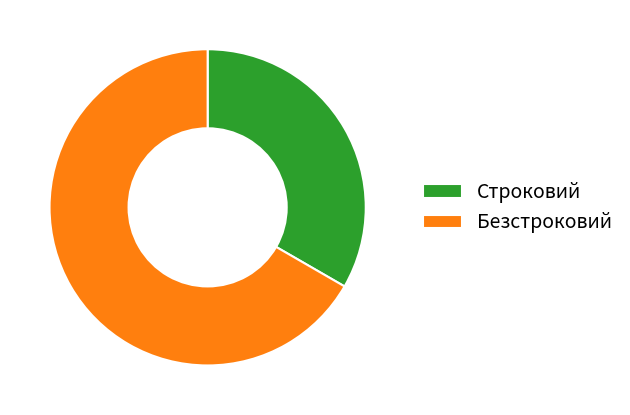

Count the number of slices in the pie.

2